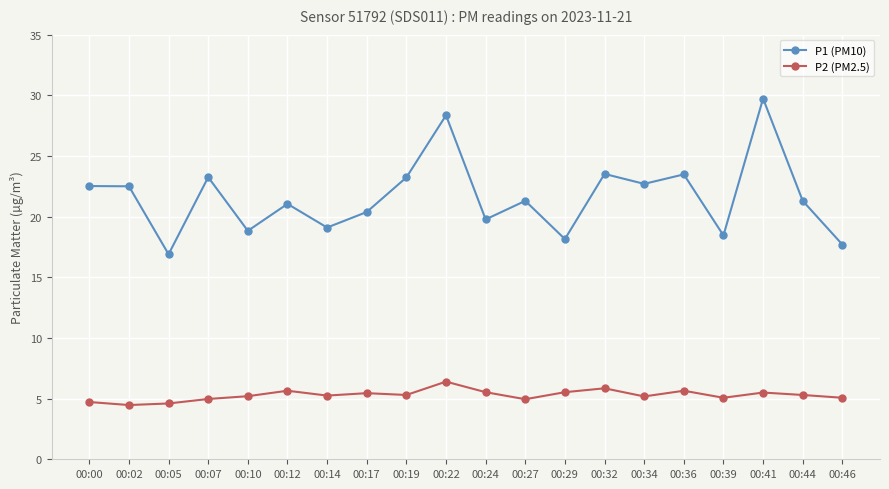

What is the average value of the P2 (PM2.5) series?

5.3